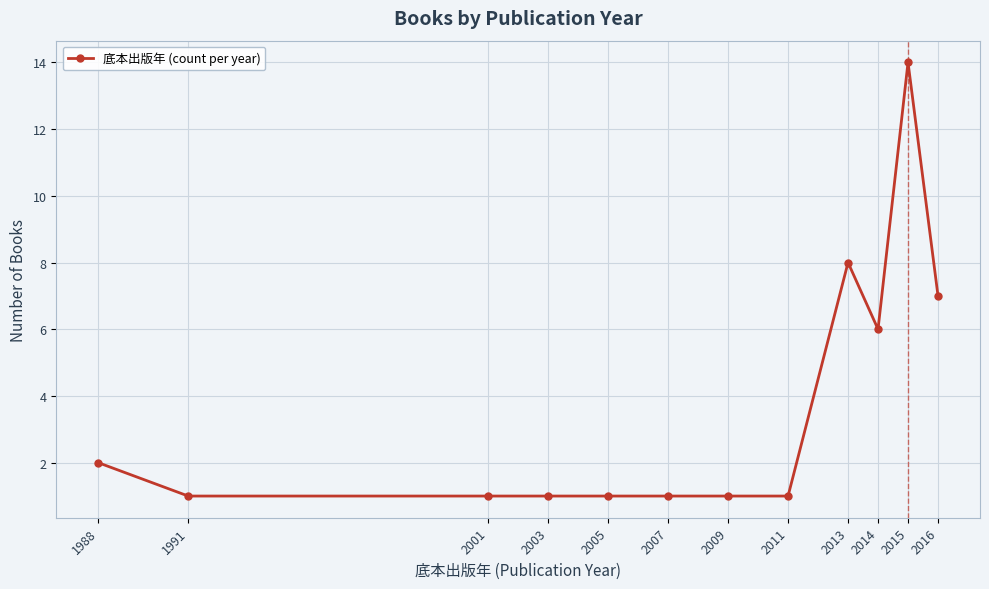

What is the difference between the maximum and minimum values?

13